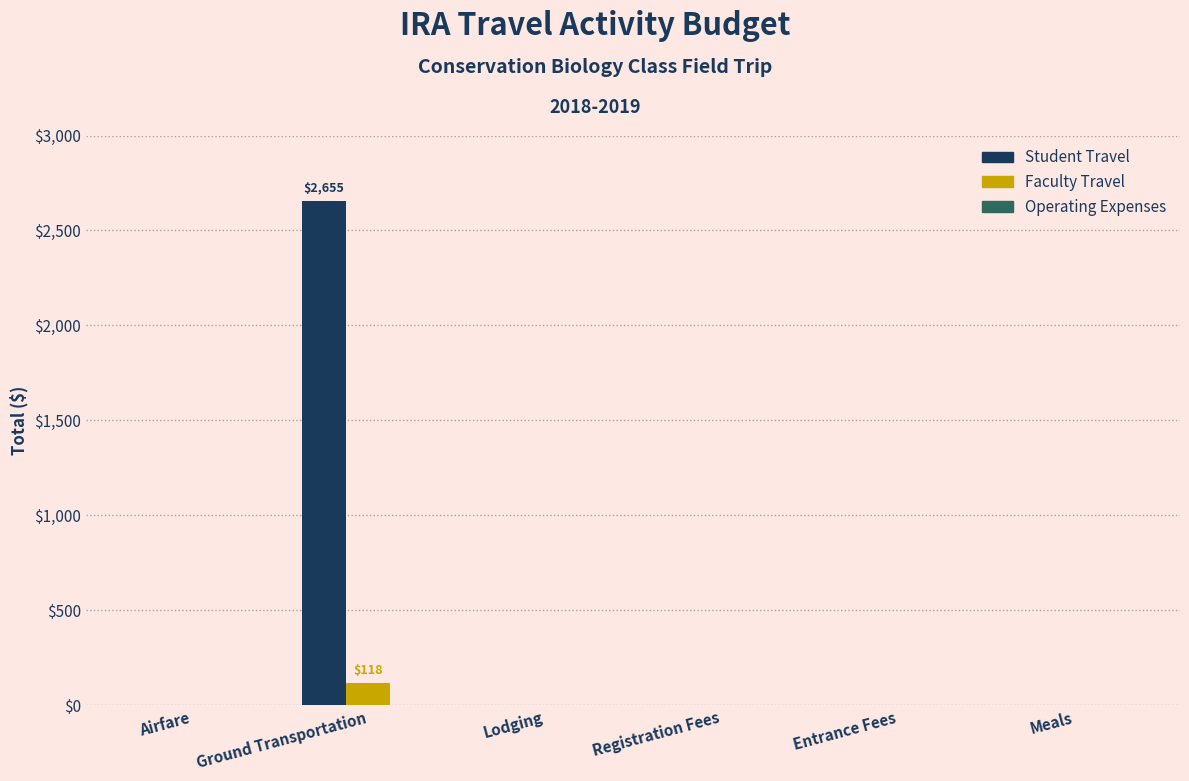

Is the value of Faculty Travel at Meals greater than the value of Student Travel at Ground Transportation?

No